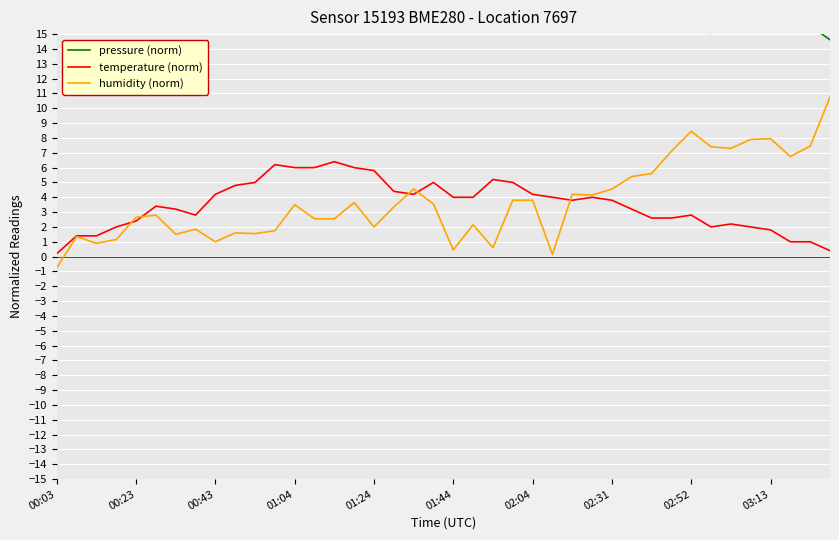

What is the sum of all temperature (norm) values?

140.4